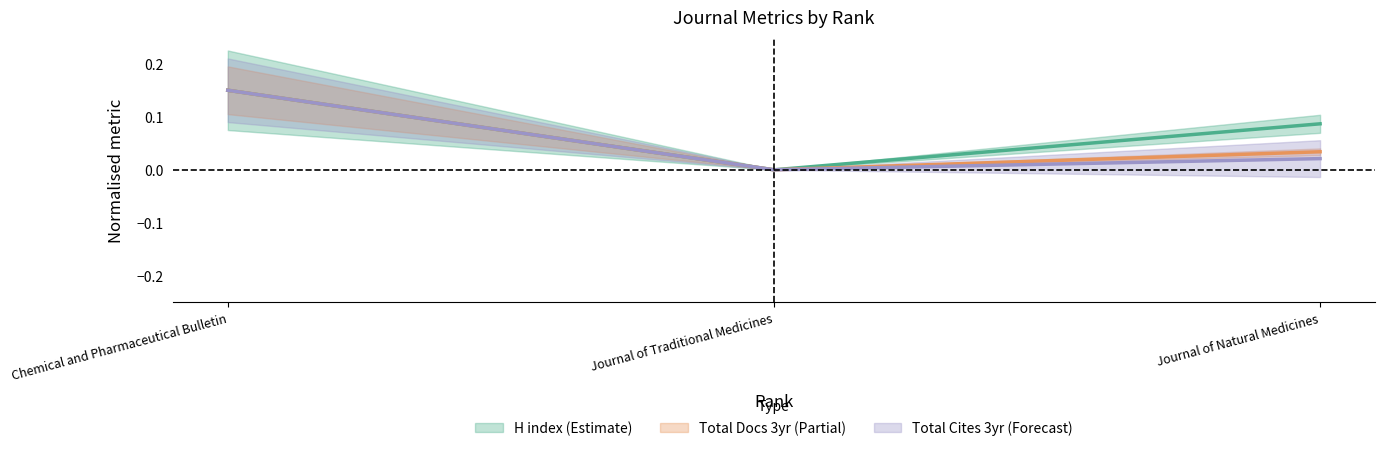

Reading right to left, transcribe all the data shown in this chart.

H index (Estimate) center: 0.1	0.0	0.1
Total Docs 3yr (Partial) center: 0.0	0.0	0.1
Total Cites 3yr (Forecast) center: 0.0	0.0	0.1